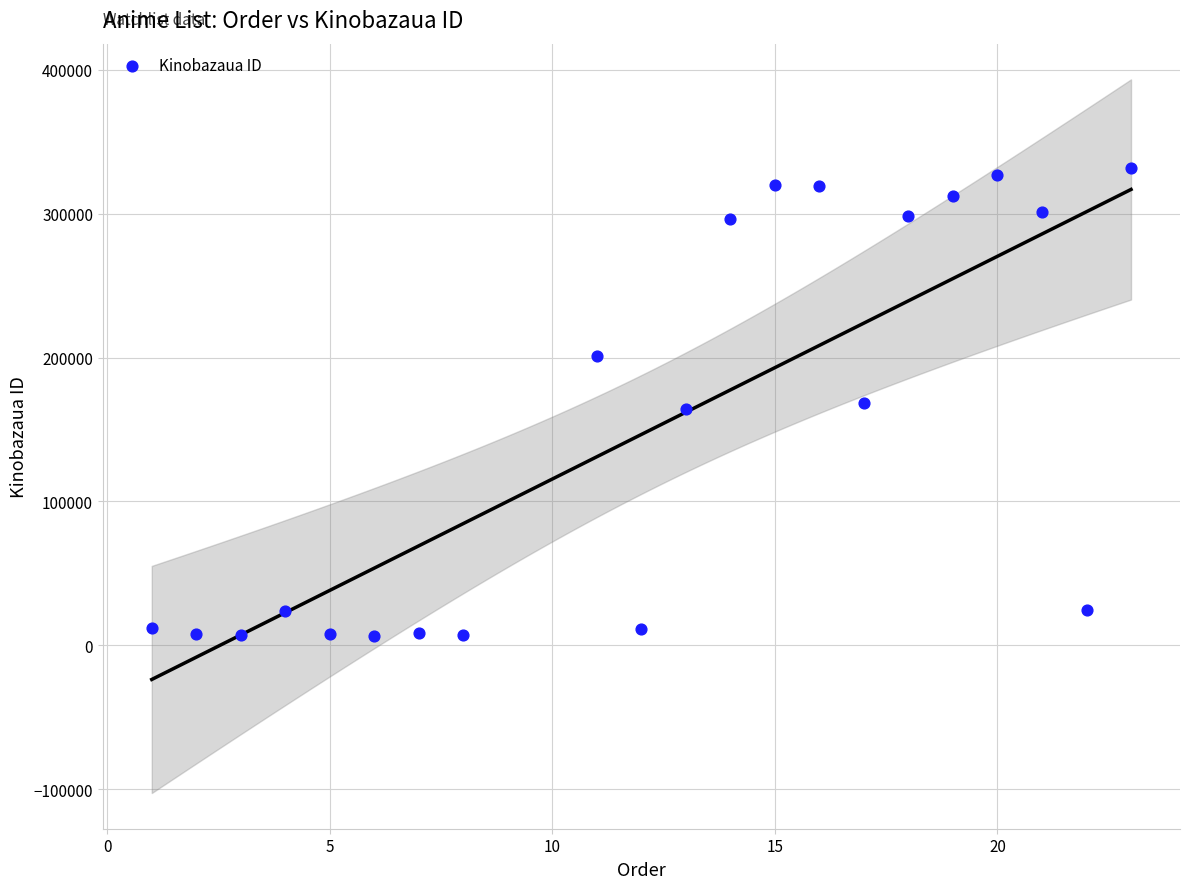

What is the range of Y values (max minus min)?

324734